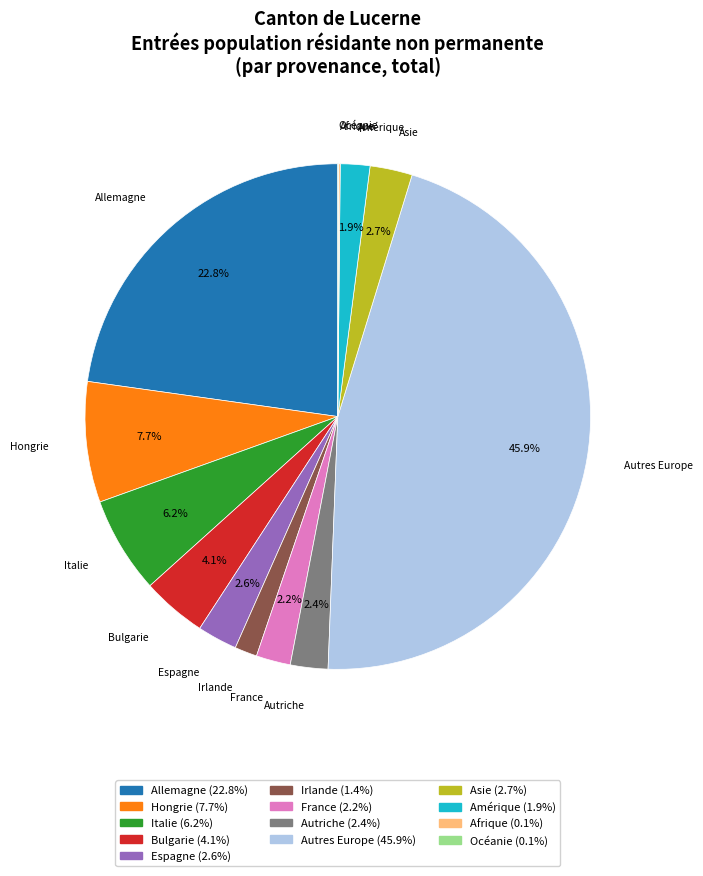

Does any single category account for the majority?

No